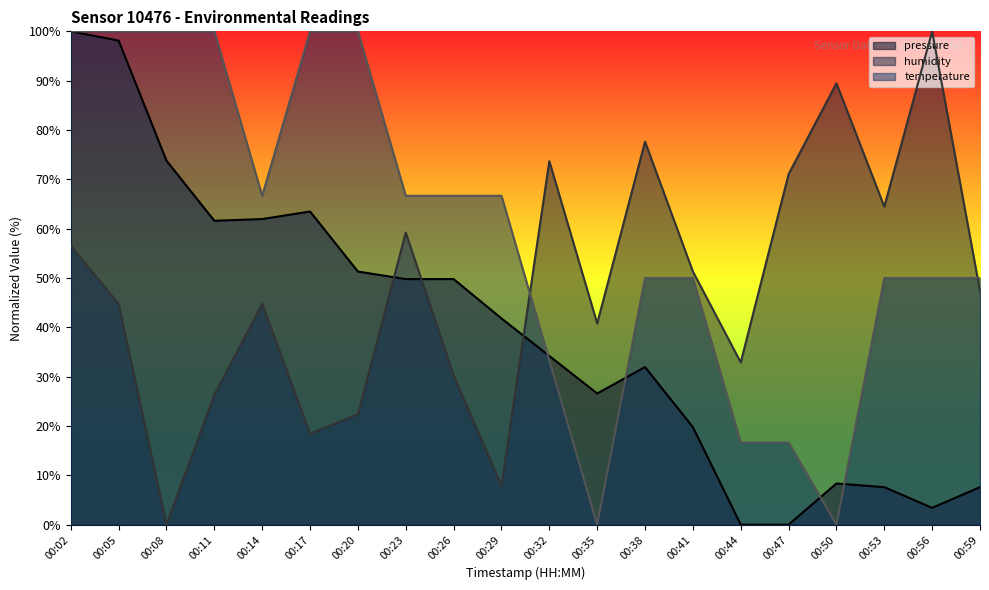

Reading right to left, extract all data points from this chart.

pressure: 00:59=7.6	00:56=3.4	00:53=7.6	00:50=8.3	00:47=0.0	00:44=0.0	00:41=19.8	00:38=31.9	00:35=26.6	00:32=34.2	00:29=41.8	00:26=49.8	00:23=49.8	00:20=51.3	00:17=63.5	00:14=62.0	00:11=61.6	00:08=73.8	00:05=98.1	00:02=100.0
temperature: 00:59=50.0	00:56=50.0	00:53=50.0	00:50=0.0	00:47=16.7	00:44=16.7	00:41=50.0	00:38=50.0	00:35=0.0	00:32=33.3	00:29=66.7	00:26=66.7	00:23=66.7	00:20=100.0	00:17=100.0	00:14=66.7	00:11=100.0	00:08=100.0	00:05=100.0	00:02=100.0
humidity: 00:59=47.4	00:56=100.0	00:53=64.5	00:50=89.5	00:47=71.1	00:44=32.9	00:41=51.3	00:38=77.6	00:35=40.8	00:32=73.7	00:29=7.9	00:26=30.3	00:23=59.2	00:20=22.4	00:17=18.4	00:14=44.7	00:11=26.3	00:08=0.0	00:05=44.7	00:02=56.6